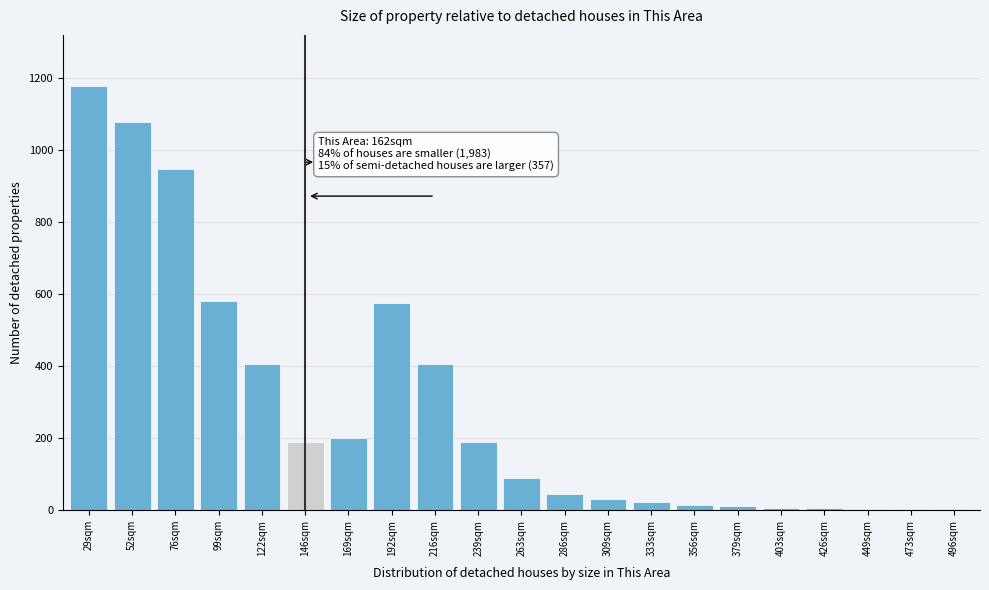

Is it true that the value at 99sqm is 582?

True